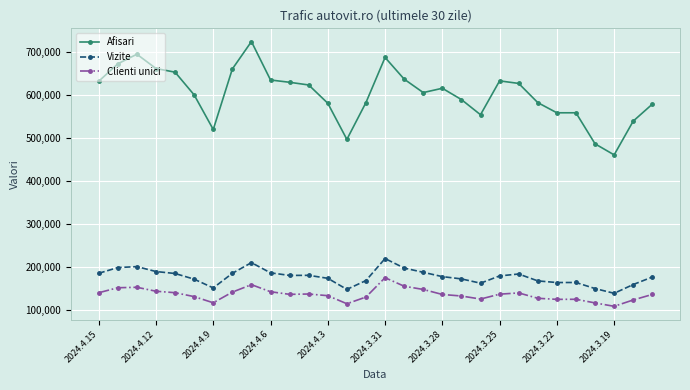

What is the sum of all Clienti unici values?

4061445